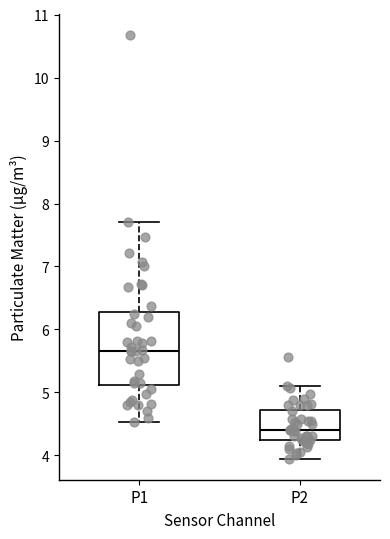

Which box has the lowest median line?

P2